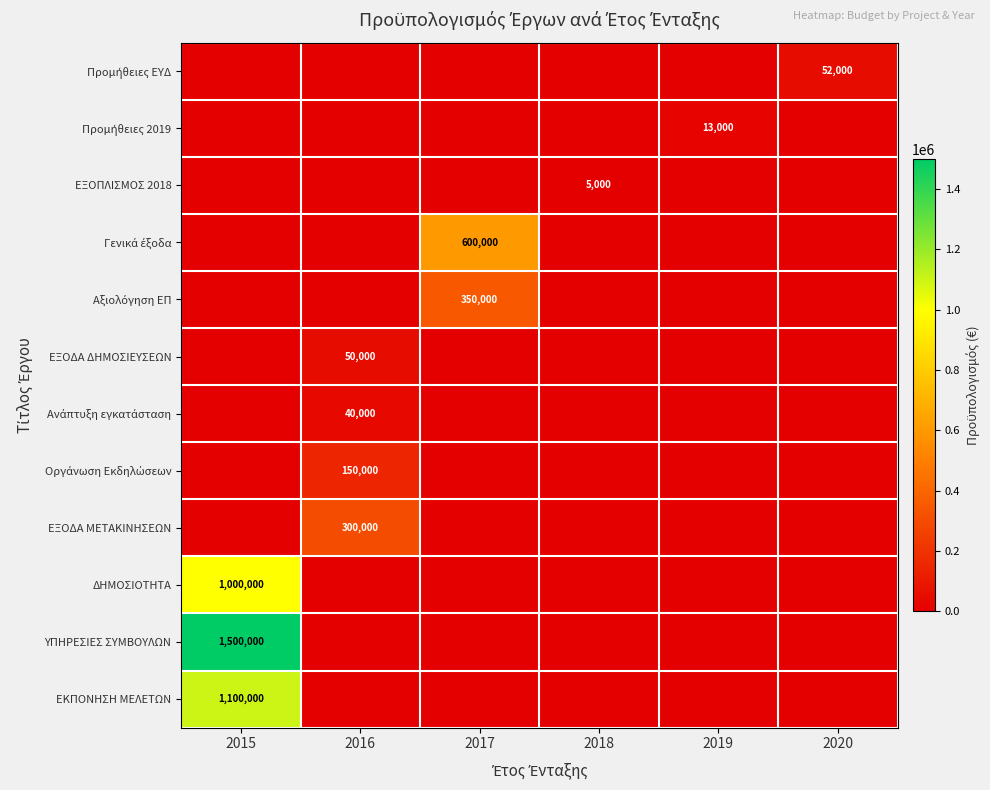

The value of ΕΞΟΔΑ ΔΗΜΟΣΙΕΥΣΕΩΝ at 2016 is 50000. True or false?

True